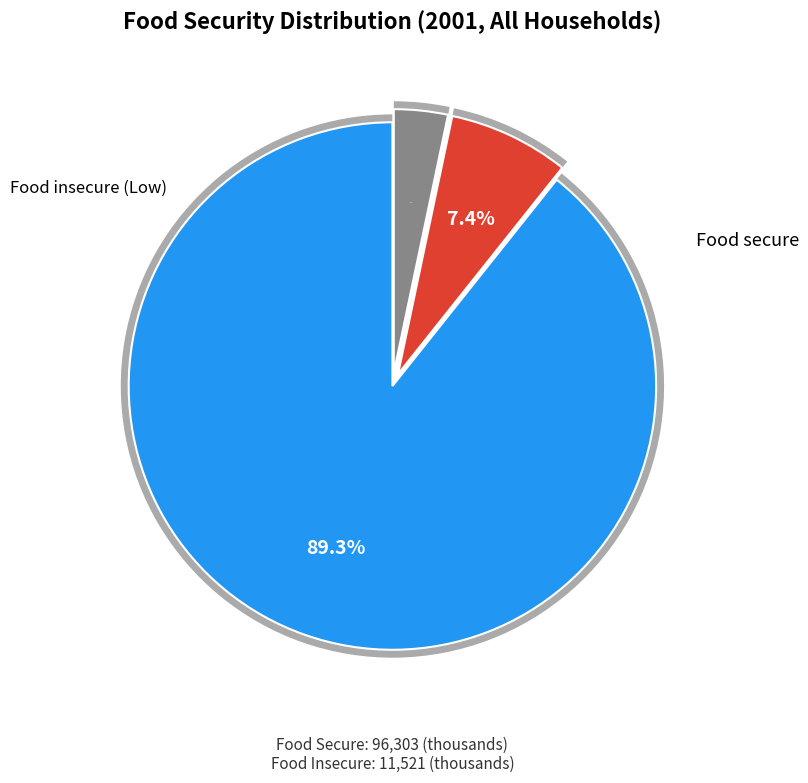

Which series has the widest spread of values?

Food insecure